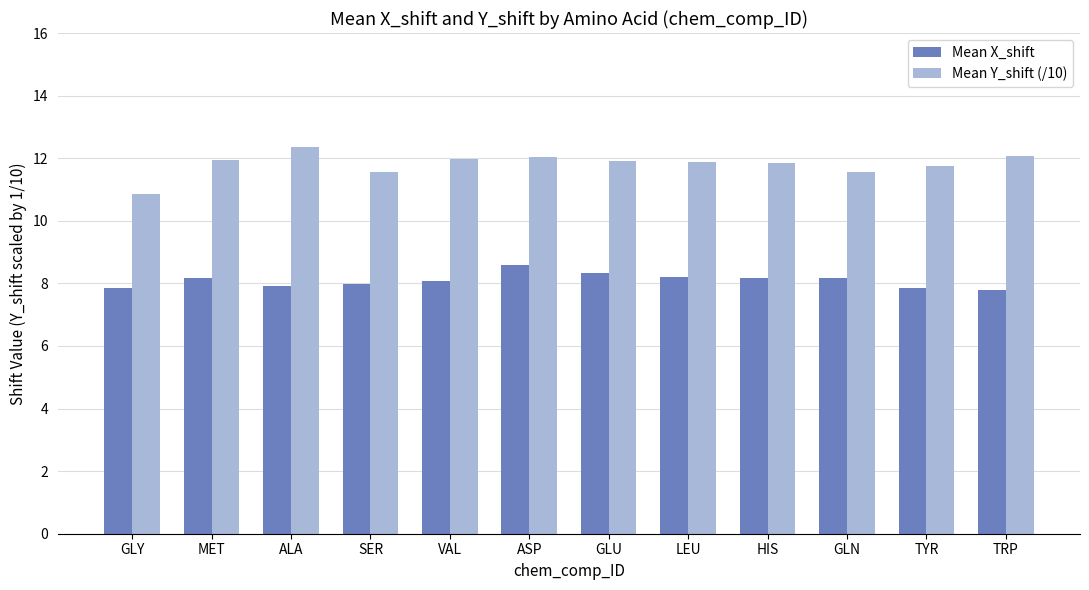

What is the value of the Mean X_shift bar at the 1st from the left?

7.9